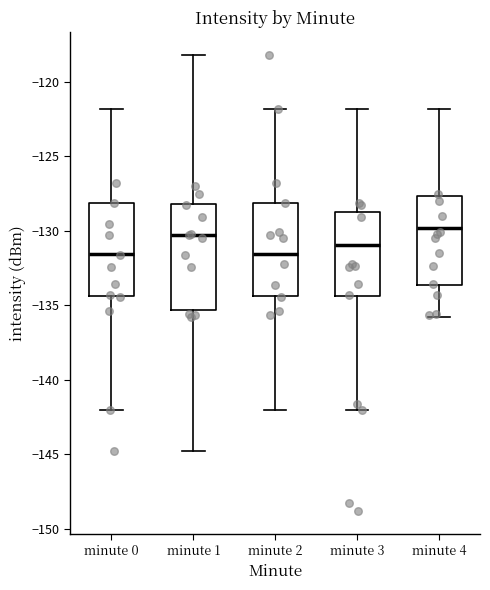

Reading left to right, transcribe this box plot: for each box, give where its median line is, the range the box spans, and where its two whiskers end, as read against the y-axis. The values are not printed on the chart, so give them approximately, as read against the axis.

minute 0: median -131.5, box -134.5 to -128.0, whiskers -142.0 to -122.0
minute 1: median -130.5, box -135.5 to -128.0, whiskers -145.0 to -118.0
minute 2: median -131.5, box -134.5 to -128.0, whiskers -142.0 to -122.0
minute 3: median -131.0, box -134.5 to -128.5, whiskers -142.0 to -122.0
minute 4: median -130.0, box -133.5 to -127.5, whiskers -136.0 to -122.0